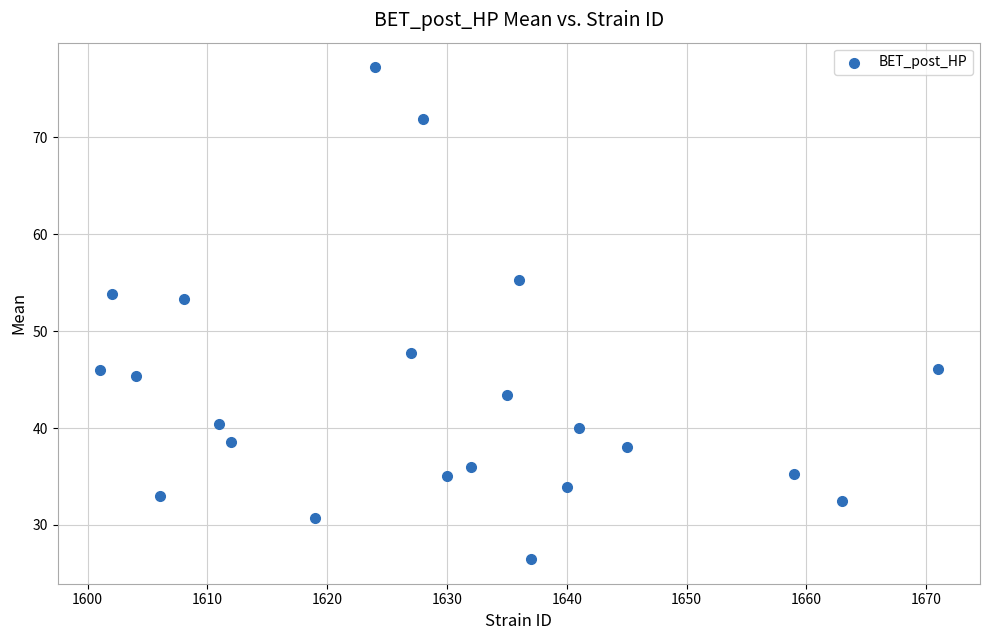

What is the range of Y values (max minus min)?

50.8